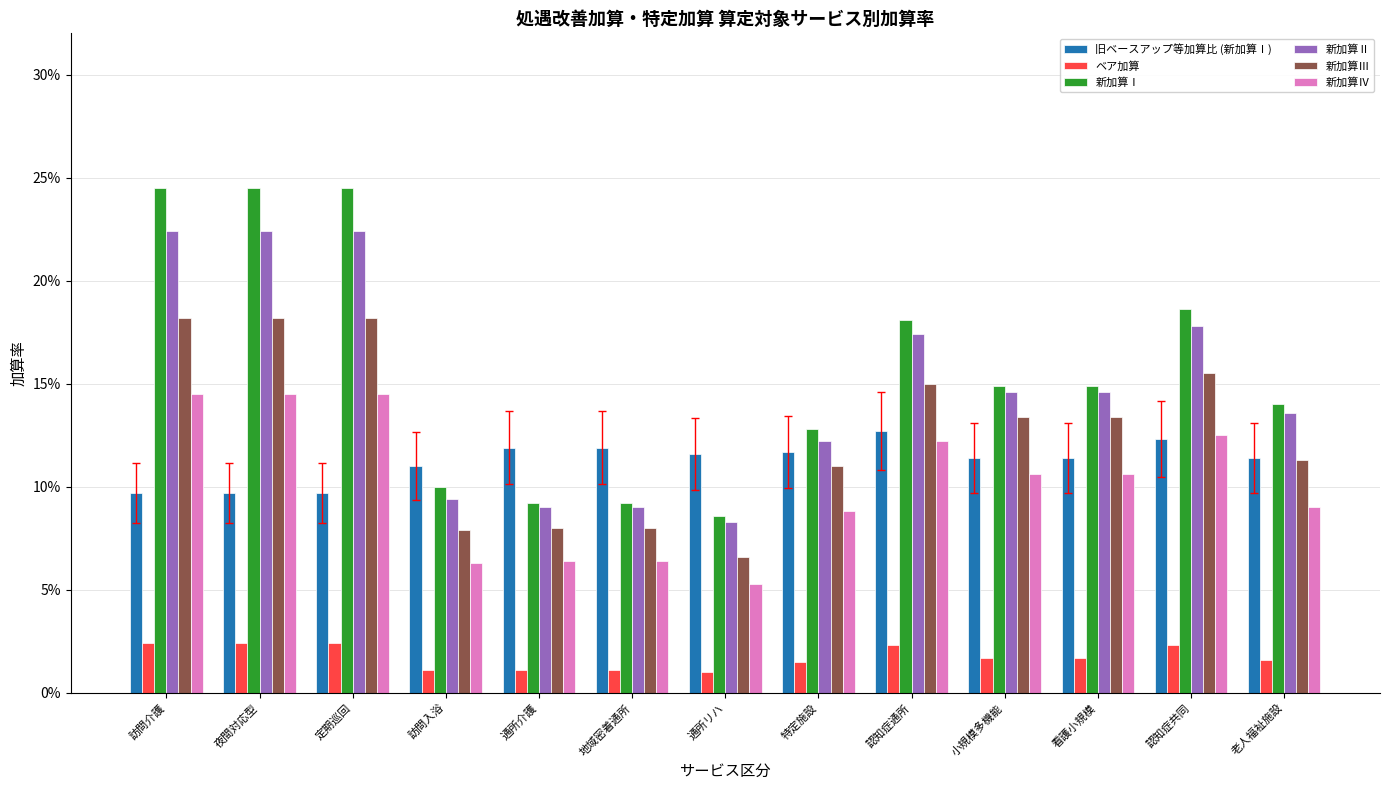

The 旧ベースアップ等加算比 (新加算Ⅰ) series shows 0.0 at 訪問入浴. True or false?

False